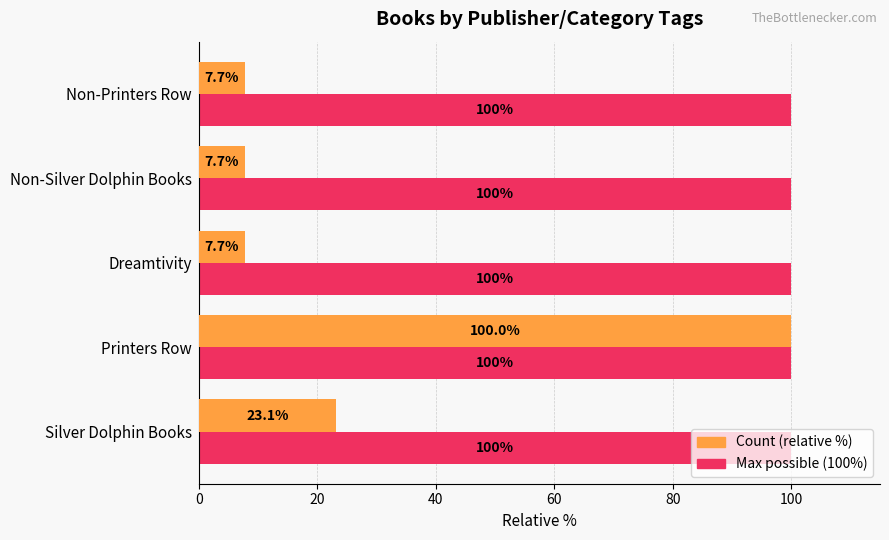

At which category is the sum across all series the highest?

Printers Row